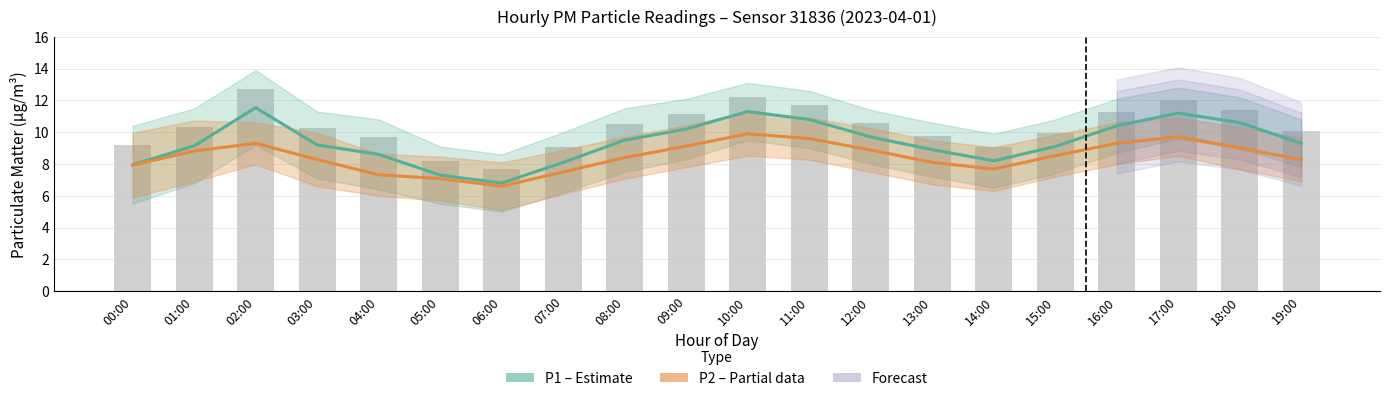

At which category is the sum across all series the highest?

10:00